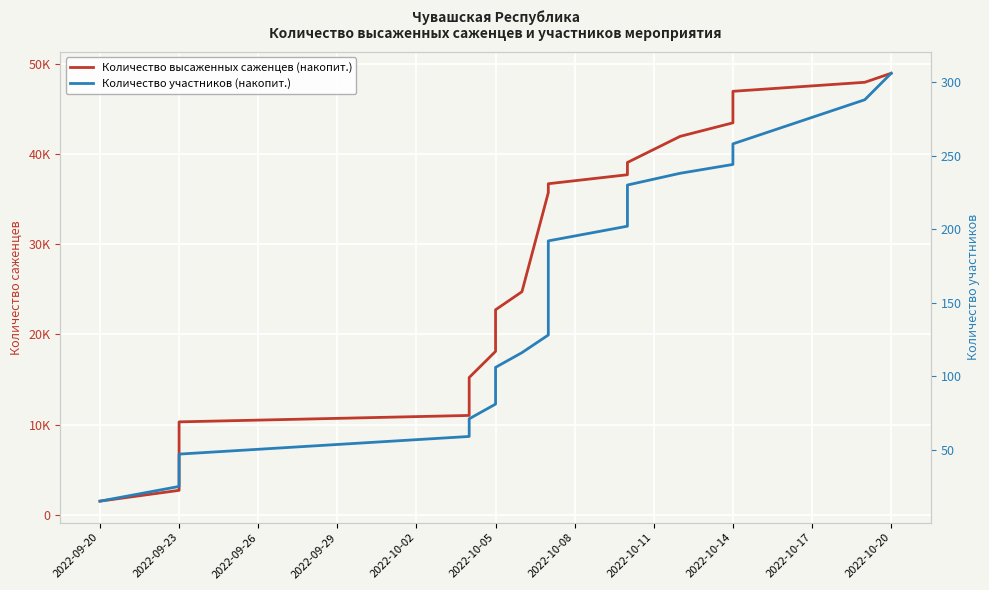

Rank the series at 2022-09-23 from highest to lowest value.

Количество высаженных саженцев (накопит.), Количество участников (накопит.)